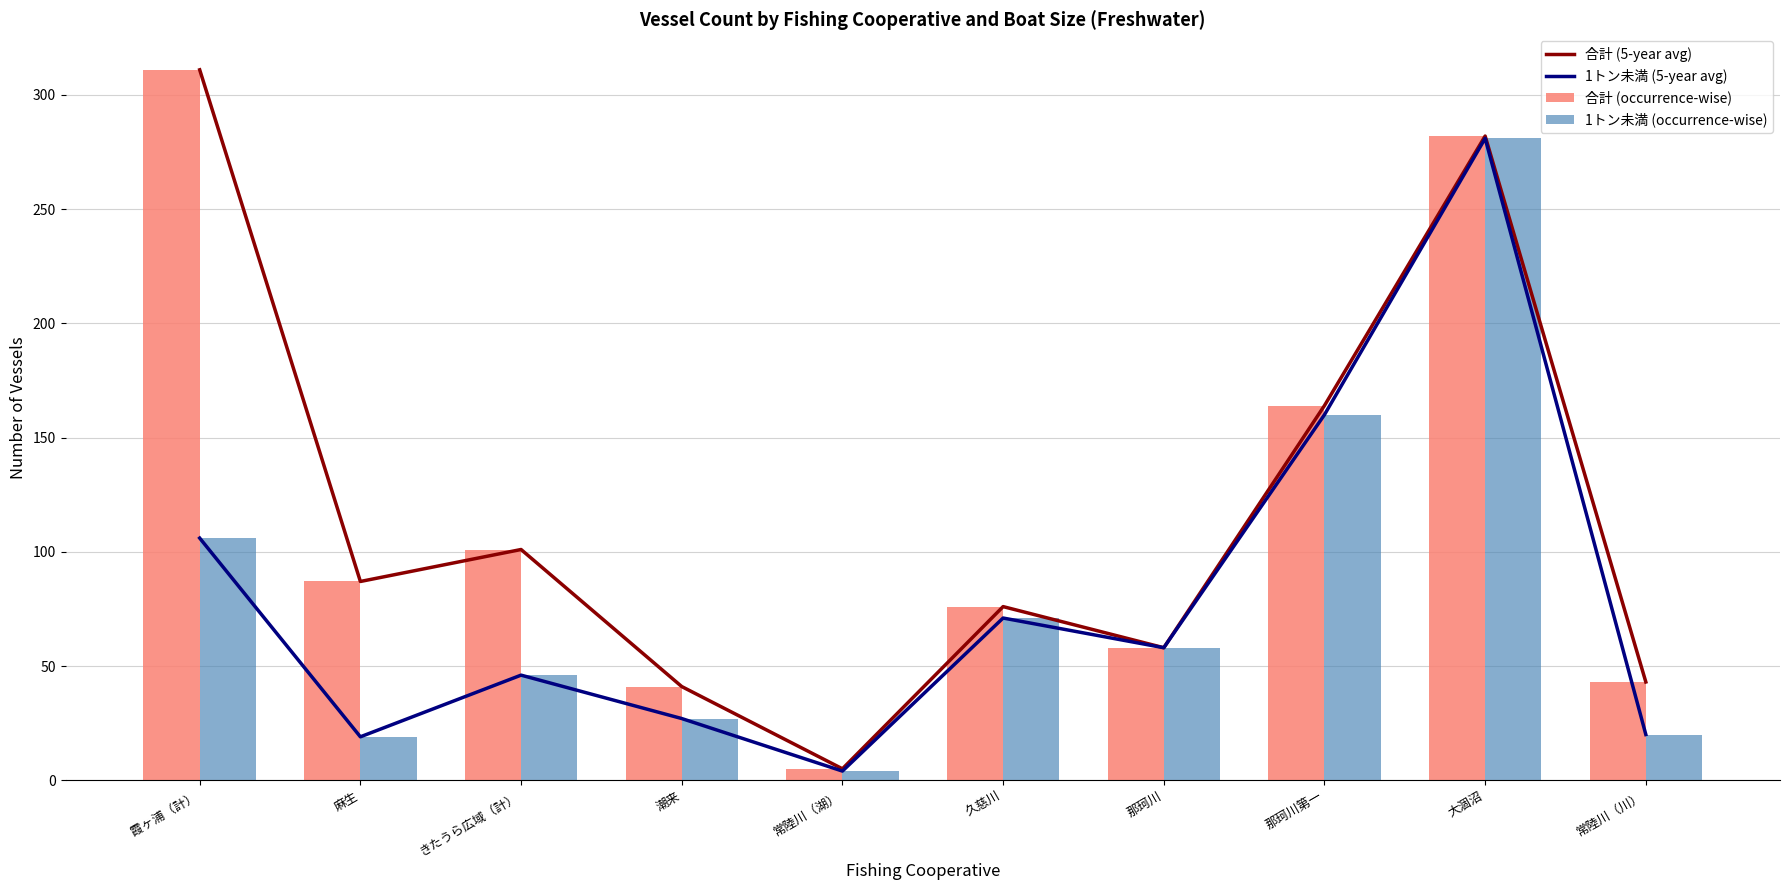

Rank the series at 久慈川 from lowest to highest value.

1トン未満 (5-year avg), 1トン未満 (occurrence-wise), 合計 (5-year avg), 合計 (occurrence-wise)